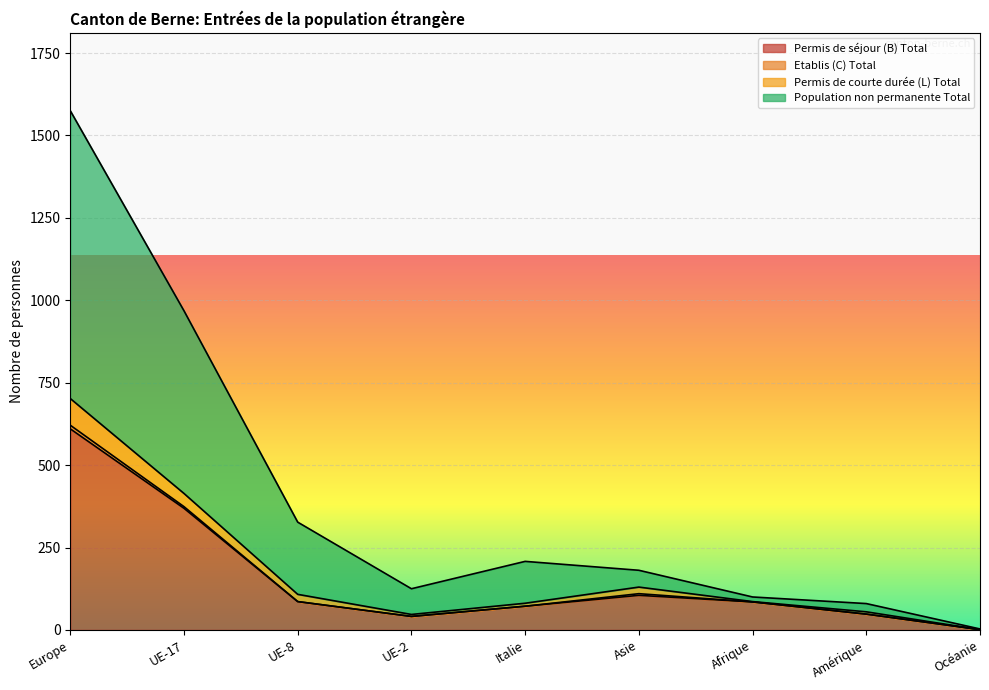

The value of Permis de séjour (B) Total at UE-2 is 41. True or false?

True